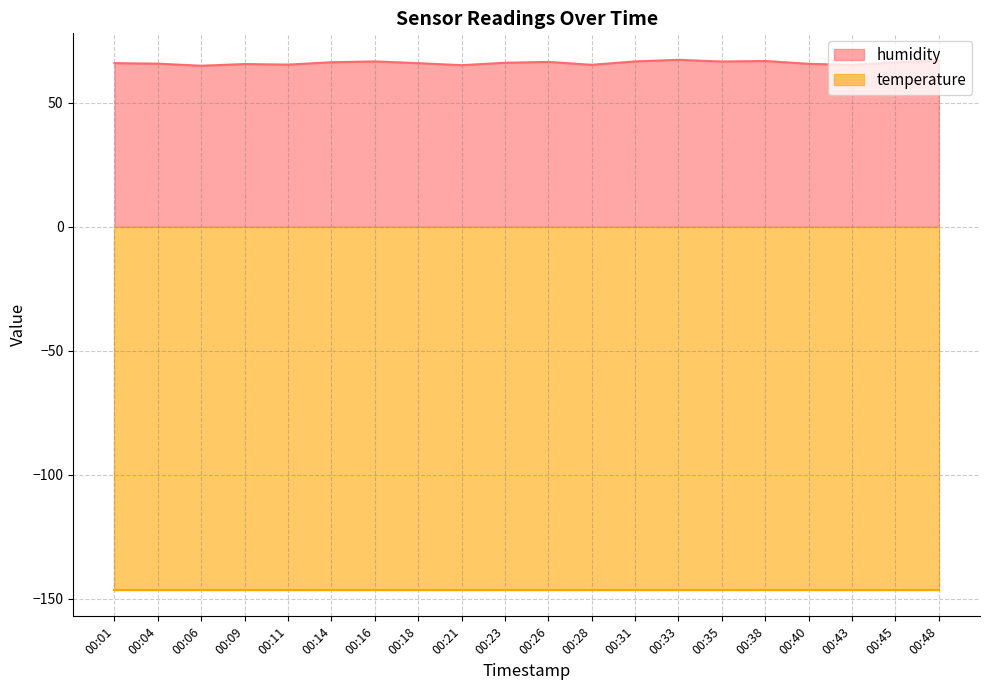

What is the value of the 7th point from the left?

66.6